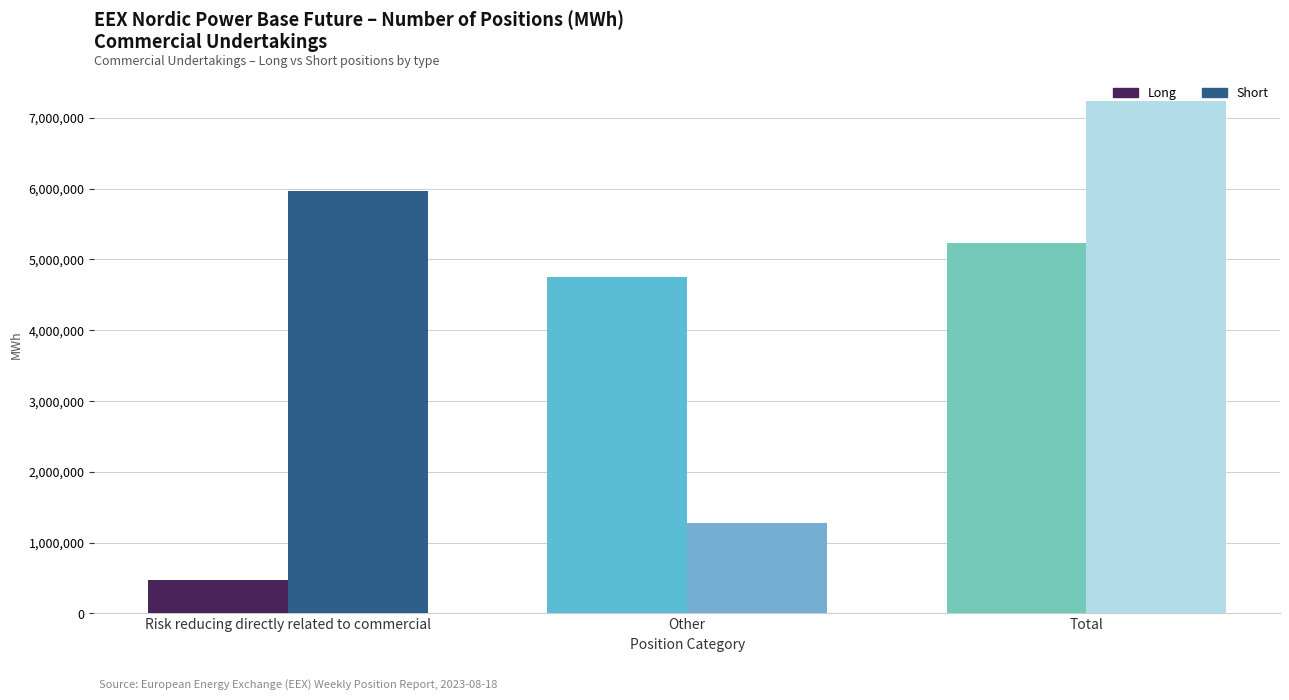

How many groups of bars are there?

3